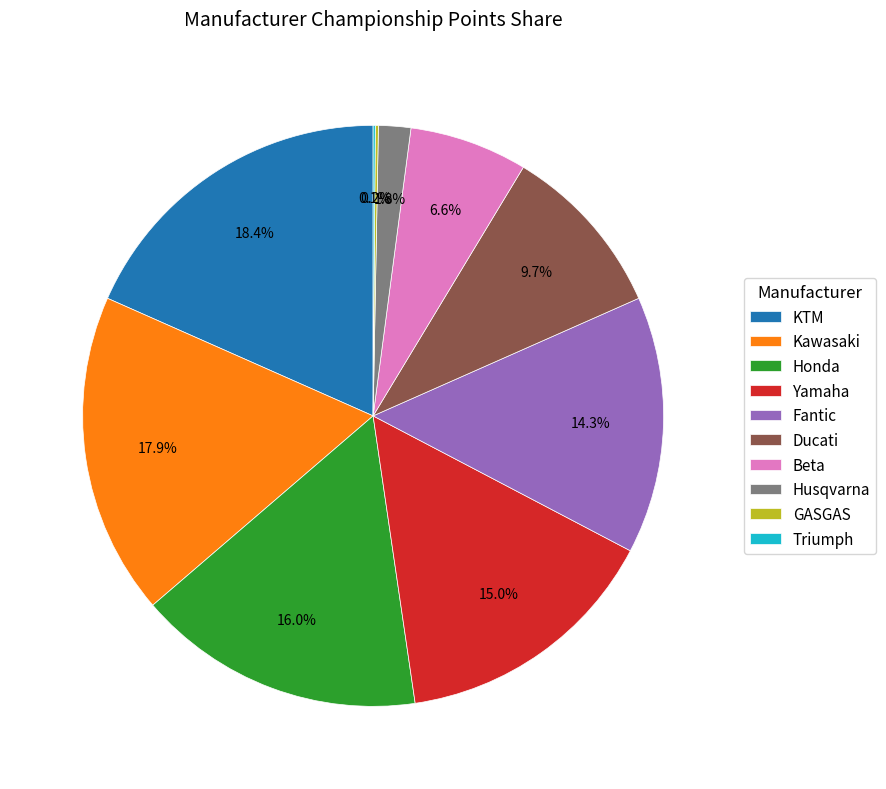

Is there any slice that represents more than half of the pie?

No